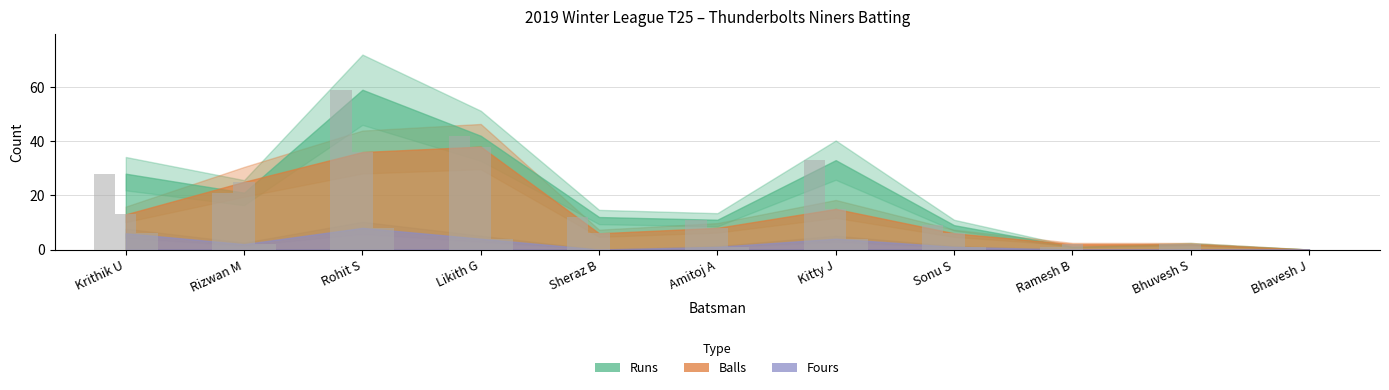

What is the approximate value of fours at Rizwan M?

2